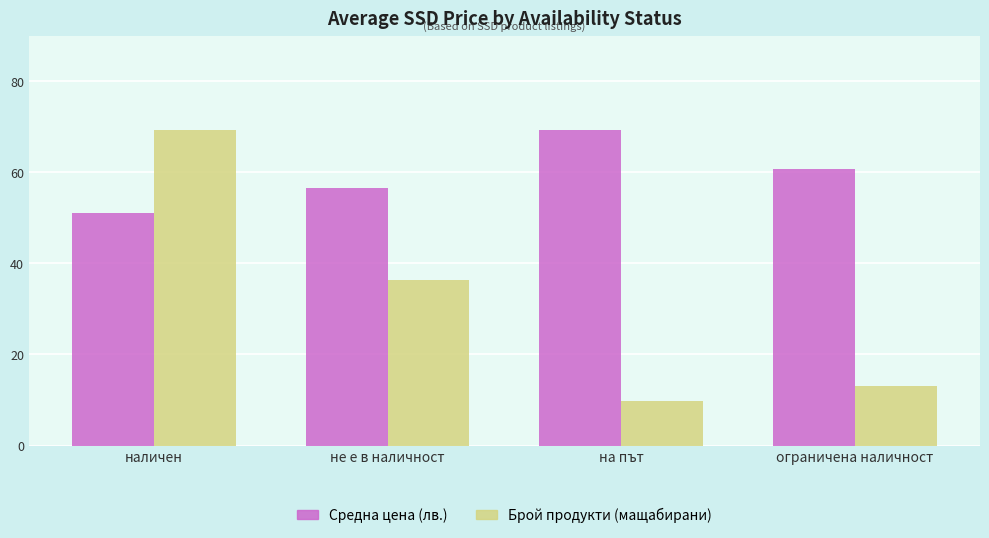

At не е в наличност, list the series in order from smallest to largest.

Брой продукти (мащабирани), Средна цена (лв.)